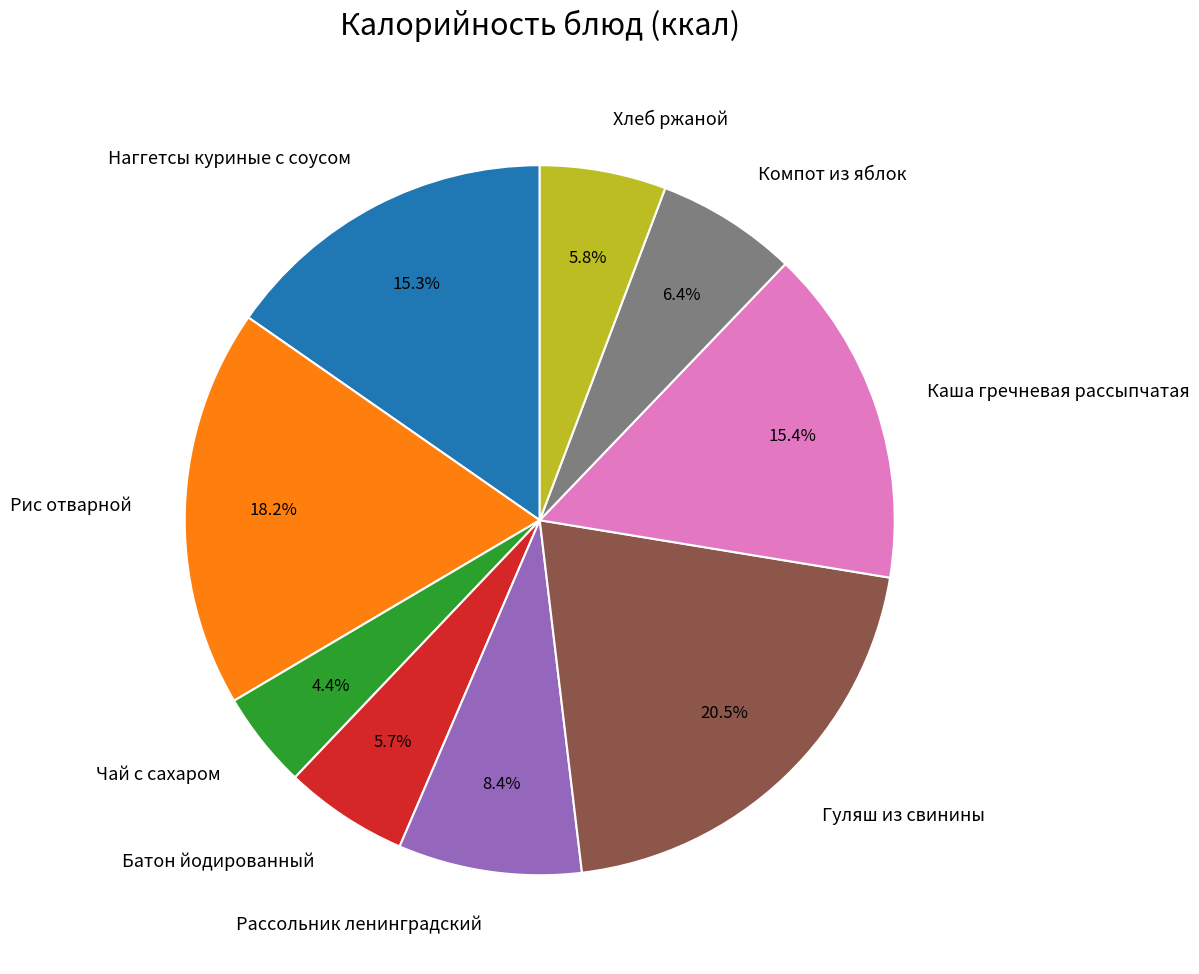

Approximately how many times larger is the value at Рассольник ленинградский compared to Гуляш из свинины?

0.4